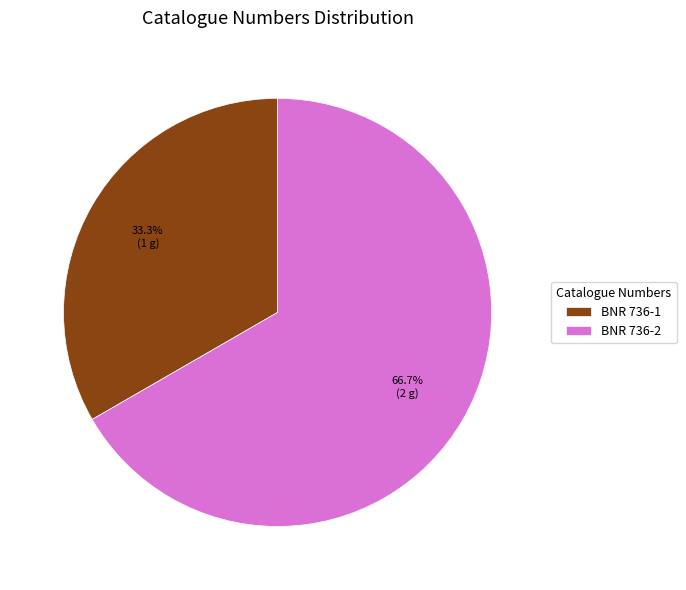

To the nearest percent, what is the difference between the largest and smallest slice percentages?

33%